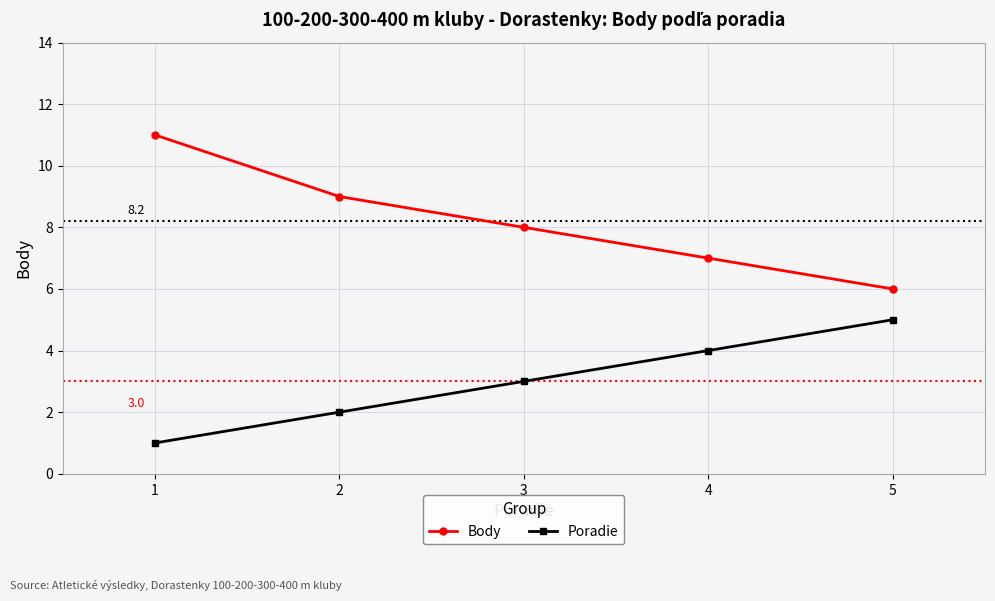

At which label is Body closest to 8?

3